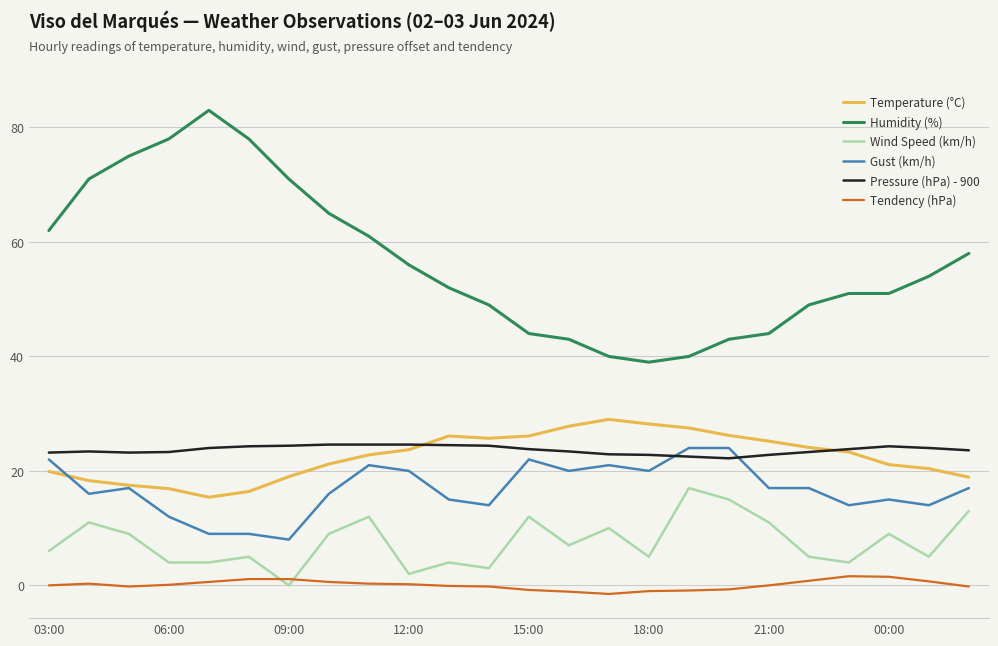

True or false: Pressure (hPa) - 900 and Tendency (hPa) cross at least once.

False